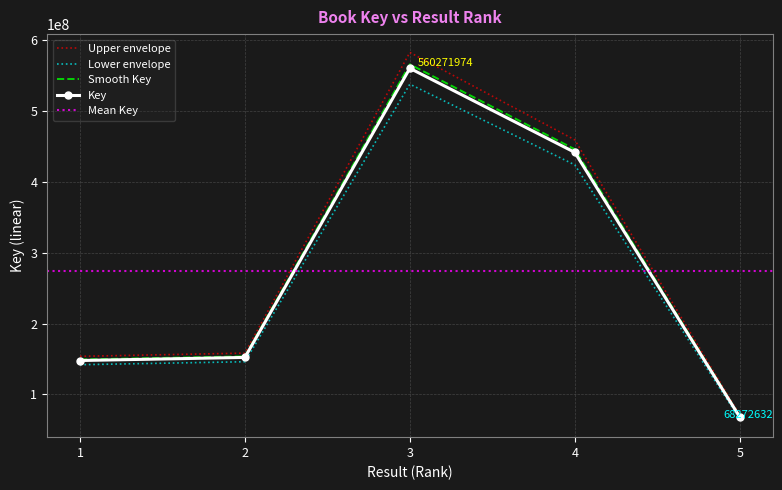

True or false: the data shows 220071888.6 at 2.

False